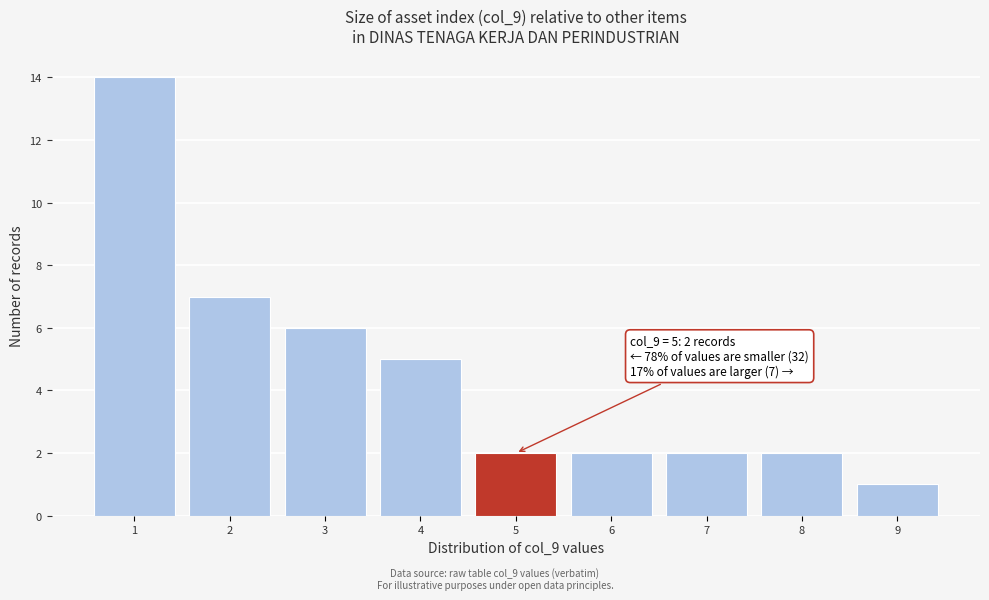

Reading left to right, what are all the values shown in this chart?

1=14	2=7	3=6	4=5	5=2	6=2	7=2	8=2	9=1